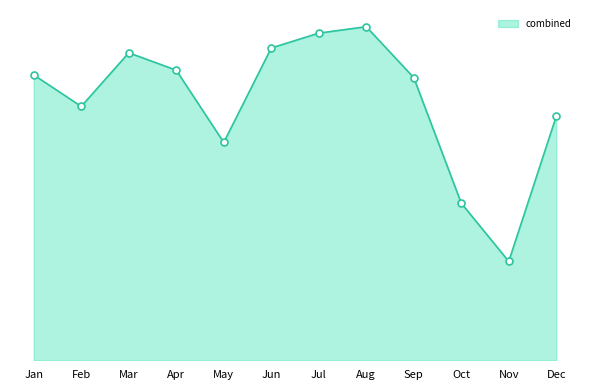

At which category is the sum across all series the highest?

Aug